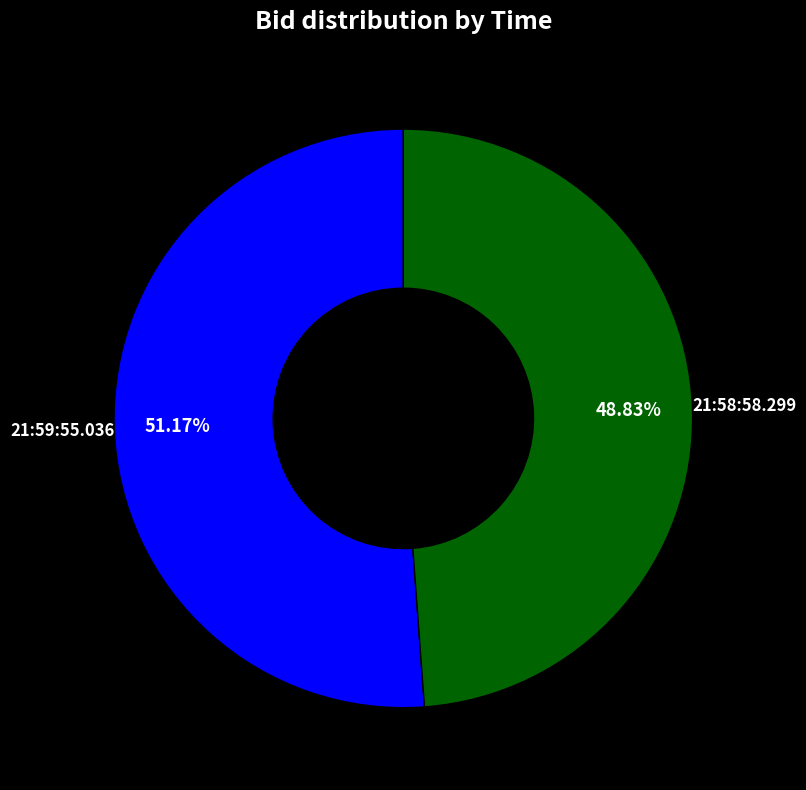

Count the number of slices in the pie.

2